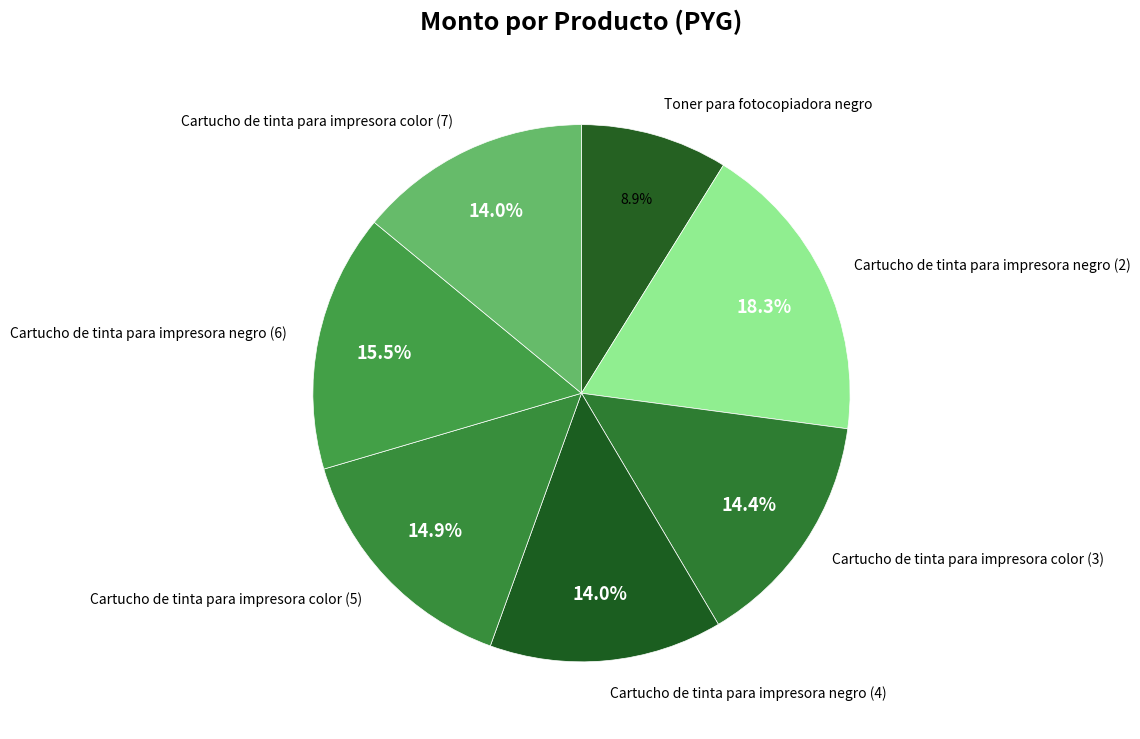

Is there any slice that represents more than half of the pie?

No